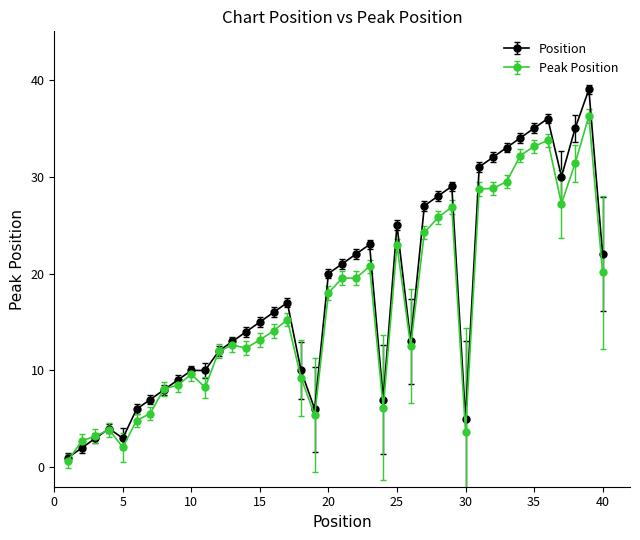

Which series has the widest spread of values?

Position